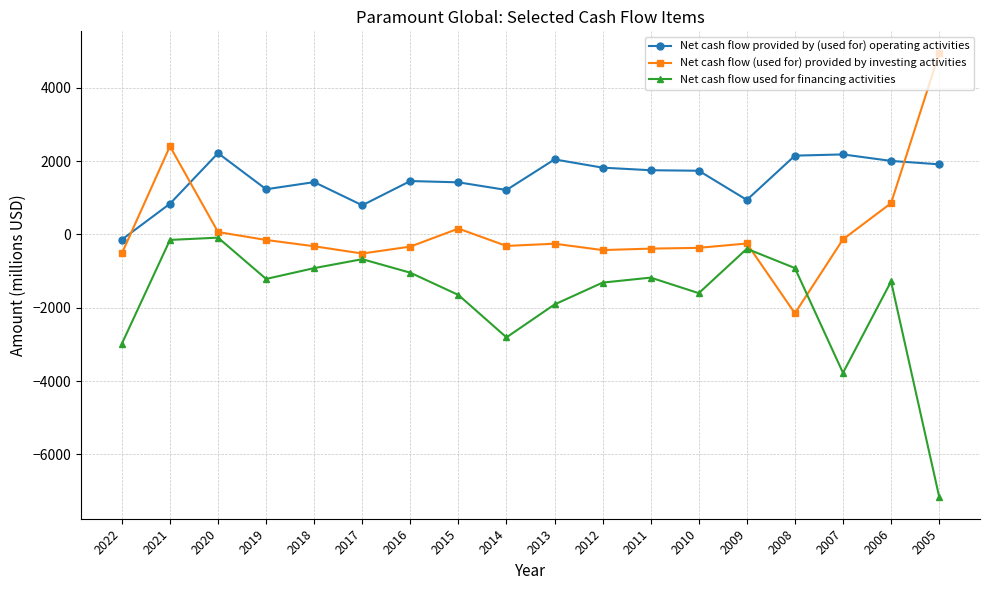

What is the greatest value displayed?

4933